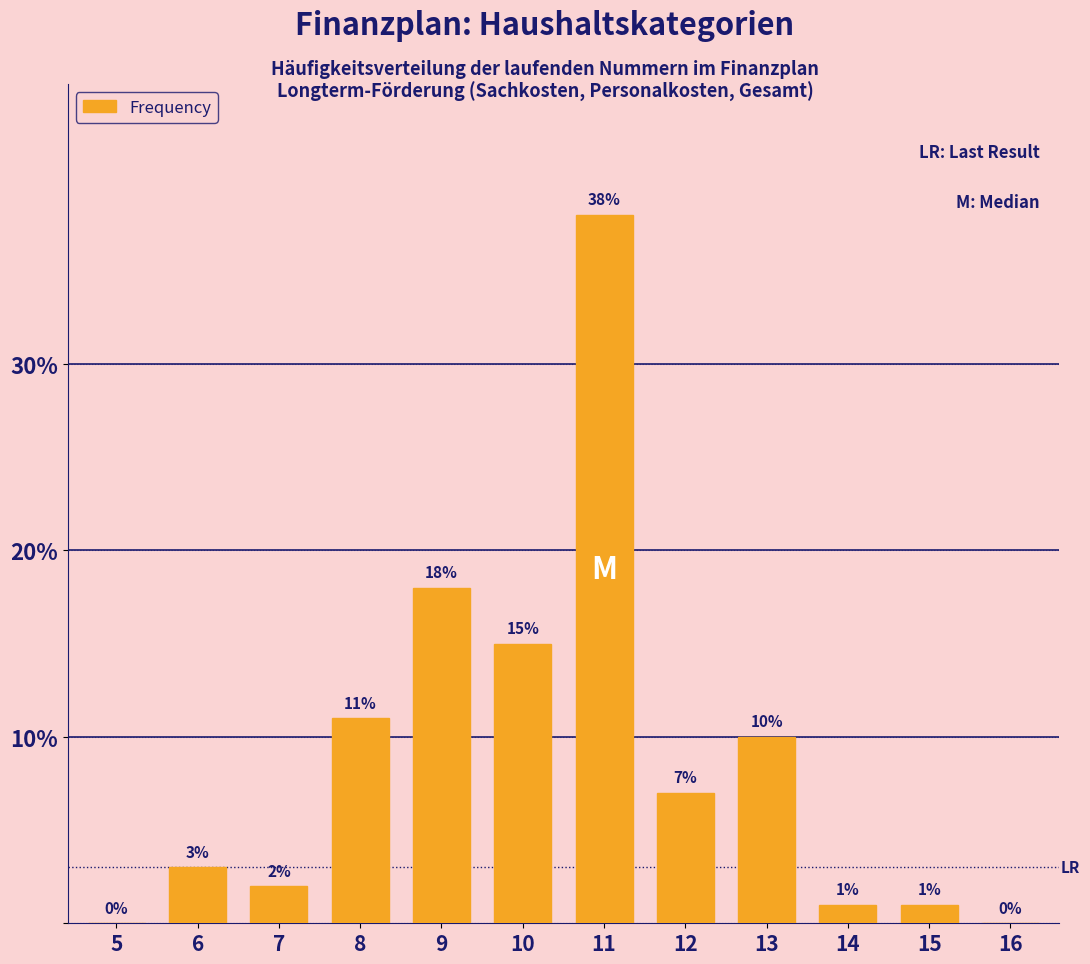

Reading left to right, what are all the values shown in this chart?

5=0	6=3	7=2	8=11	9=18	10=15	11=38	12=7	13=10	14=1	15=1	16=0